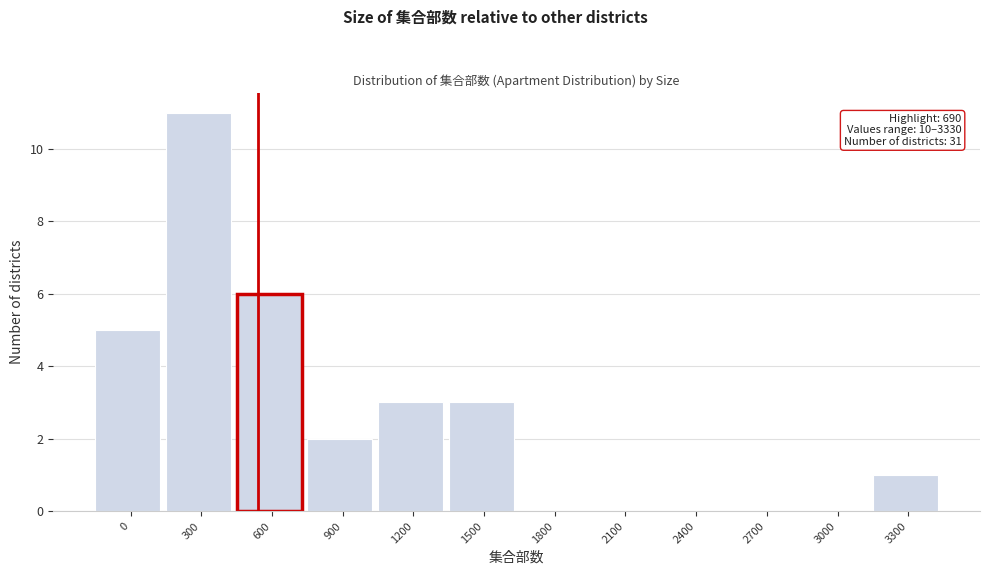

Reading left to right, what are all the values shown in this chart?

0=5	300=11	600=6	900=2	1200=3	1500=3	1800=0	2100=0	2400=0	2700=0	3000=0	3300=1